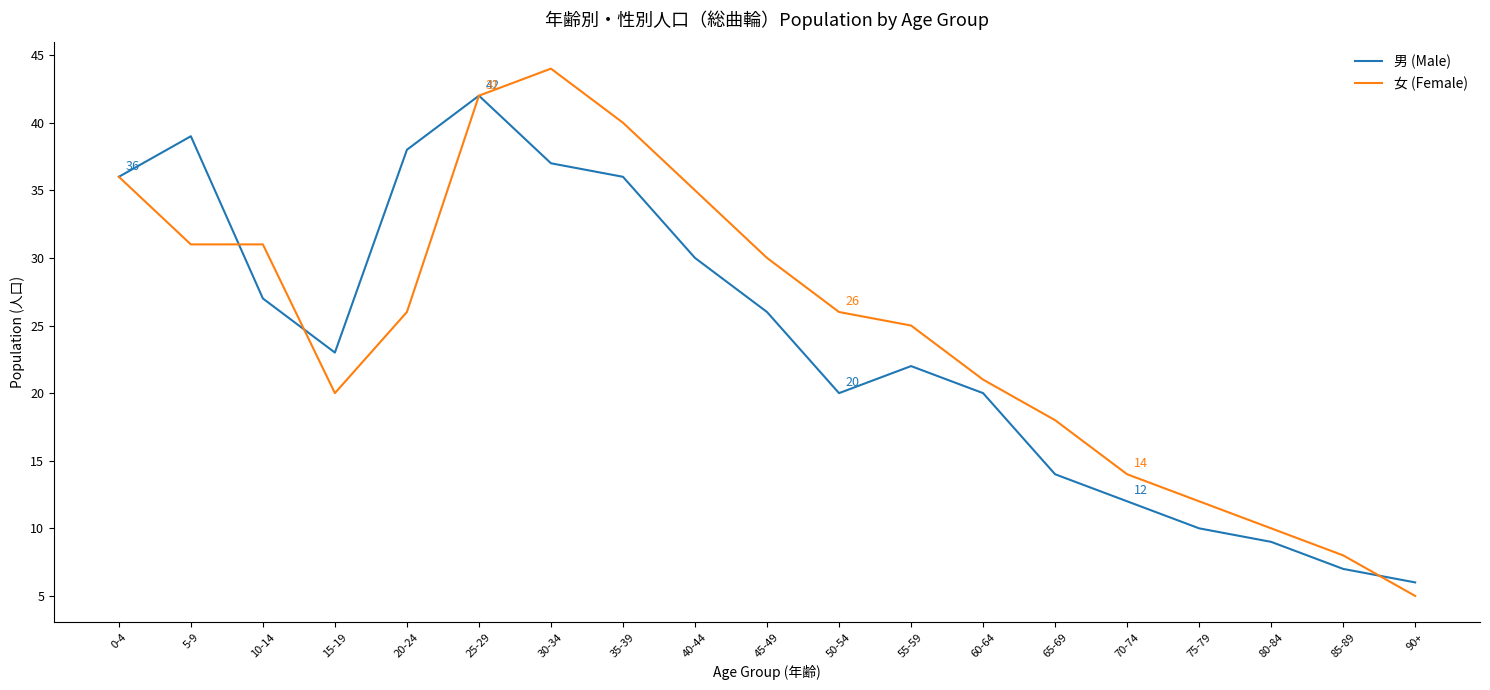

What is the spread (max minus min) of values at 55-59?

3